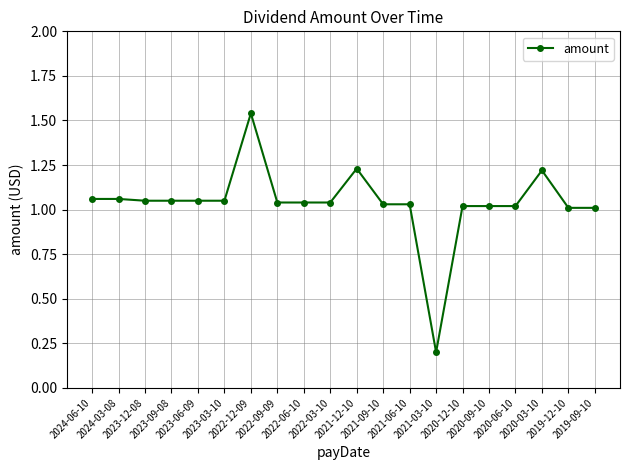

What is the sum of all values?

20.8